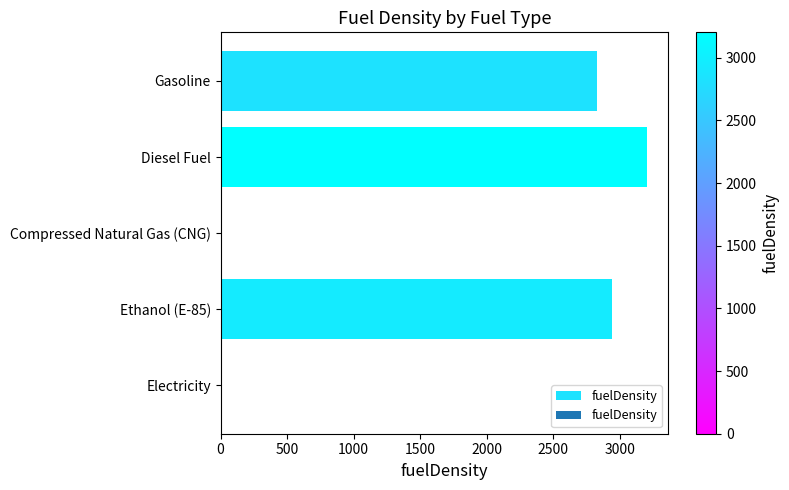

Where is the data nearest to the value 1601?

Gasoline